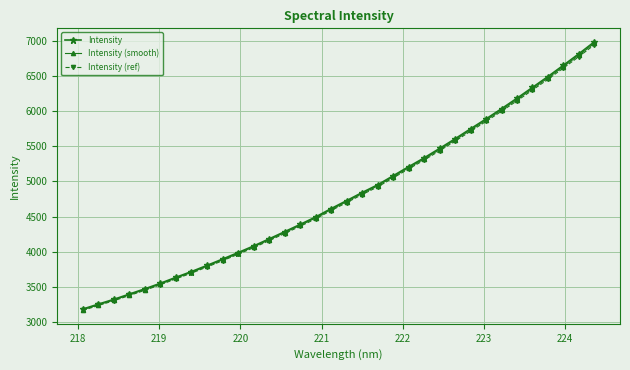

What is the smallest value displayed?

3166.7